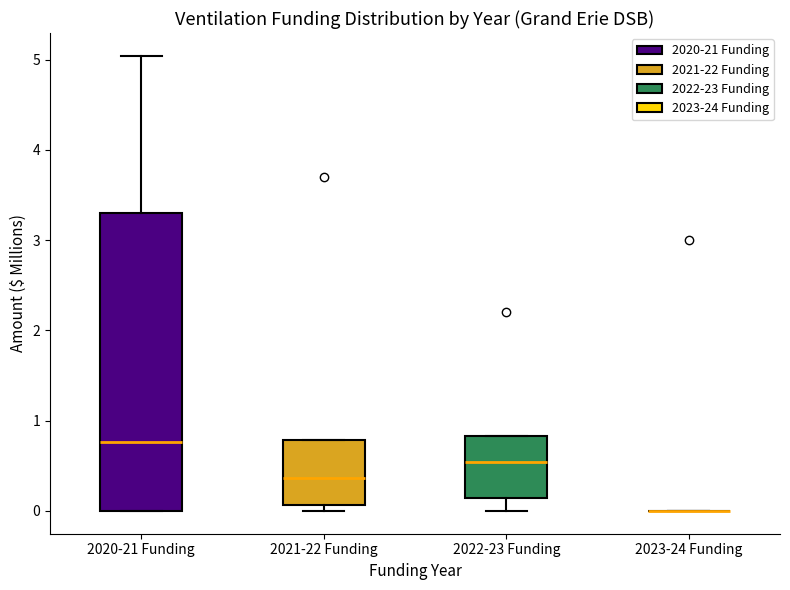

Where does the median line of the box for 2021-22 Funding sit on the y-axis? The values are not printed on the chart, so give them approximately, as read against the axis.

0.4